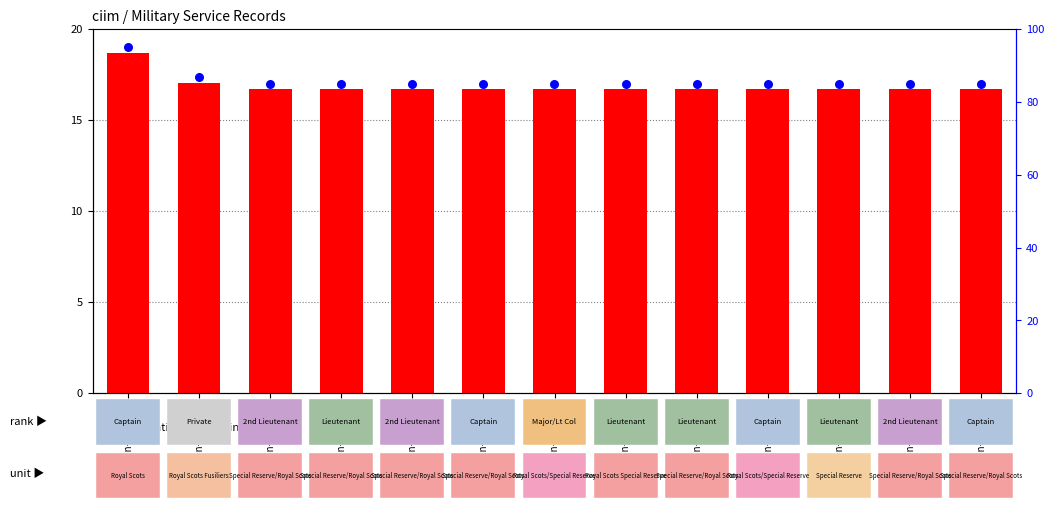

Is the value of score at person-5174730 greater than the value of percentile rank within the sample at person-5392124?

No